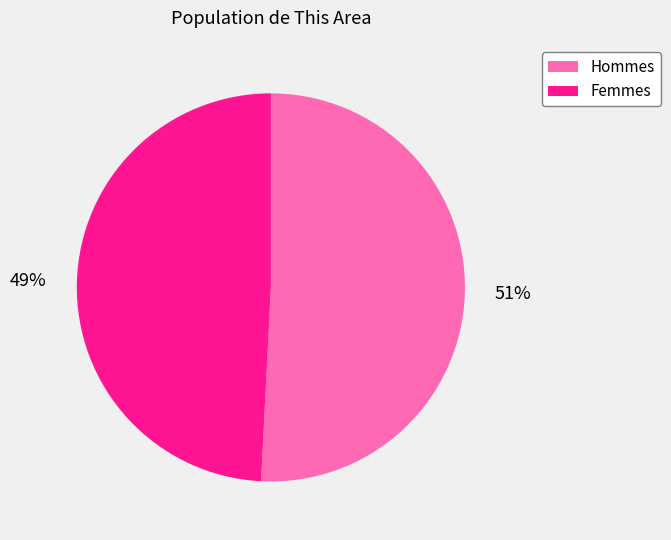

What is the ratio of the value at Hommes to the value at Femmes?

1.0